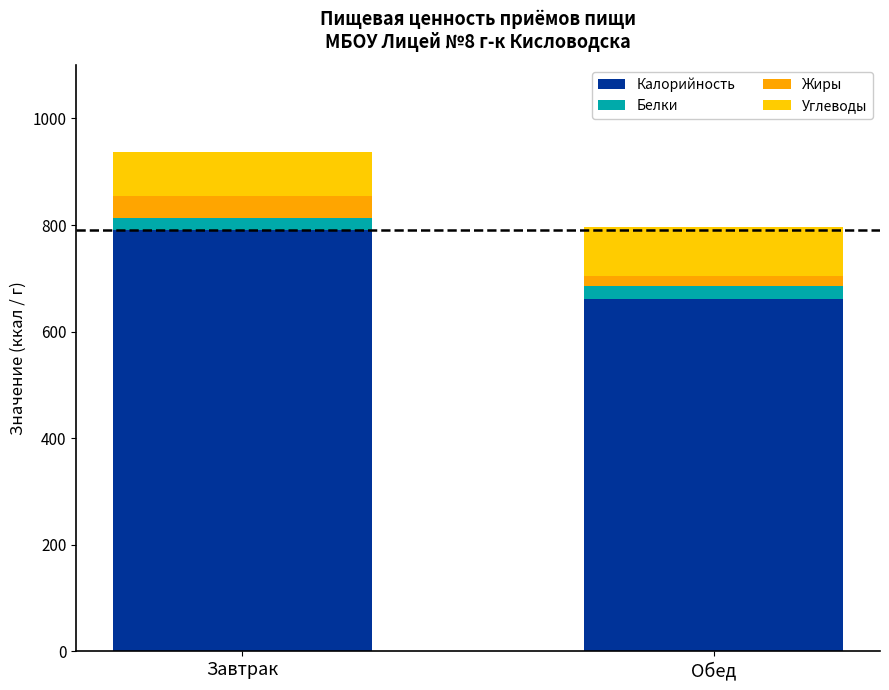

Are the bars horizontal?

No